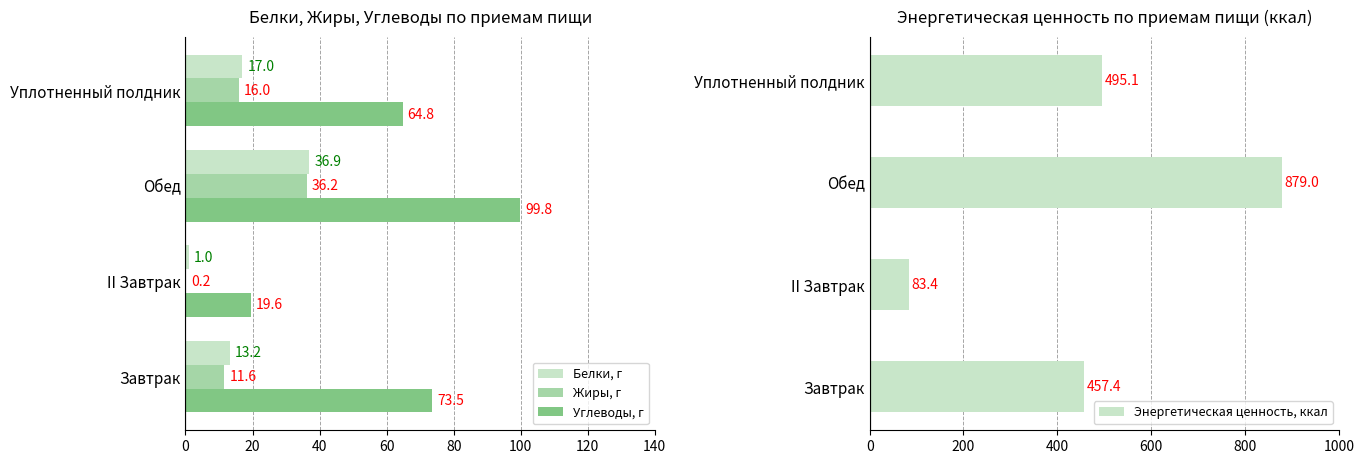

Reading left to right, transcribe all the data shown in this chart.

Белки, г: 13.2	1.0	36.9	17.0
Жиры, г: 11.6	0.2	36.2	16.0
Углеводы, г: 73.5	19.6	99.8	64.8
Энергетическая ценность, ккал: 457.4	83.4	879.0	495.1